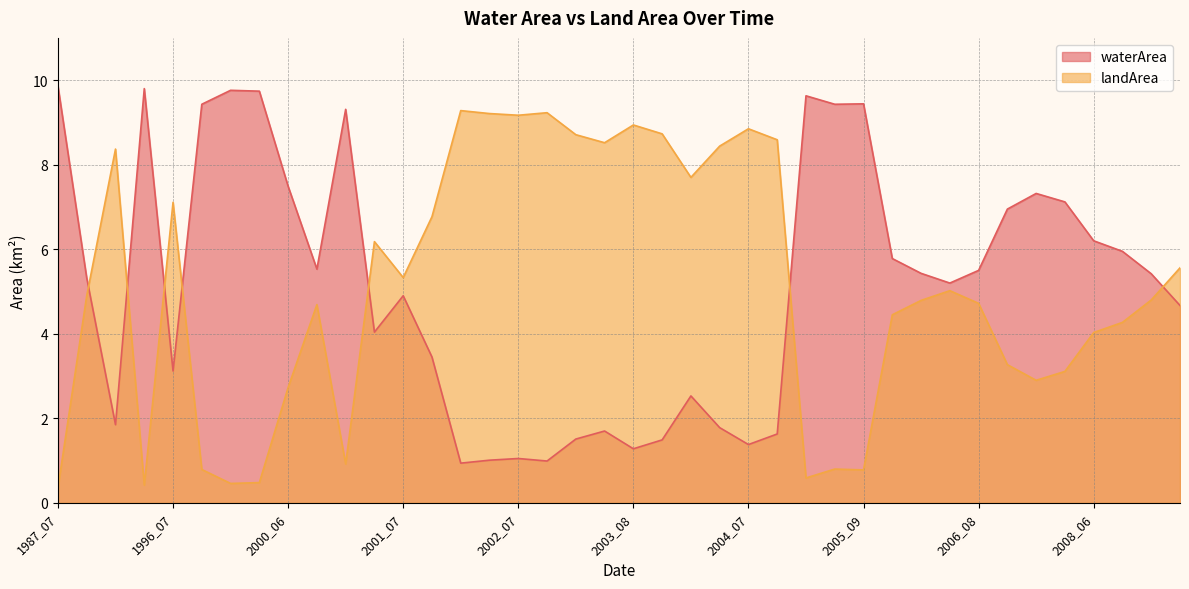

At which category is the sum across all series the highest?

1996_07